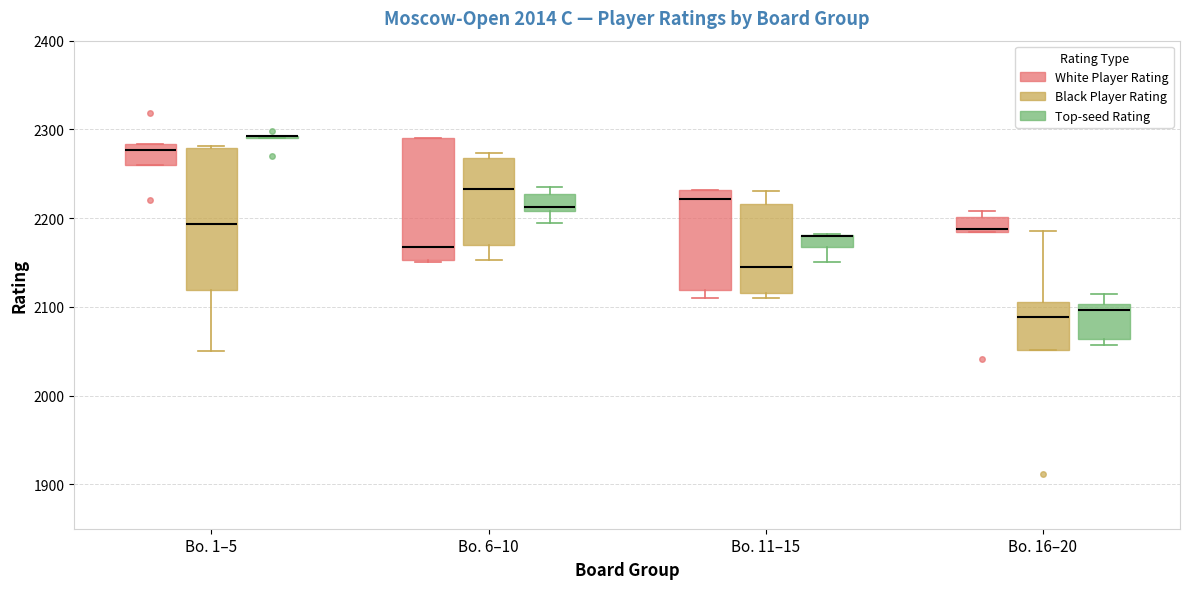

Where is the upper edge of the box for Bo. 6–10 (White Player Rating) on the y-axis? The values are not printed on the chart, so give them approximately, as read against the axis.

2290